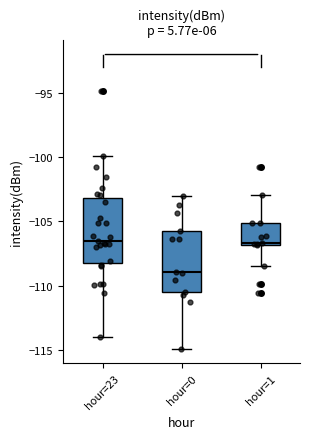

Where does the upper whisker of the box for hour=1 end on the y-axis? The values are not printed on the chart, so give them approximately, as read against the axis.

-103.0